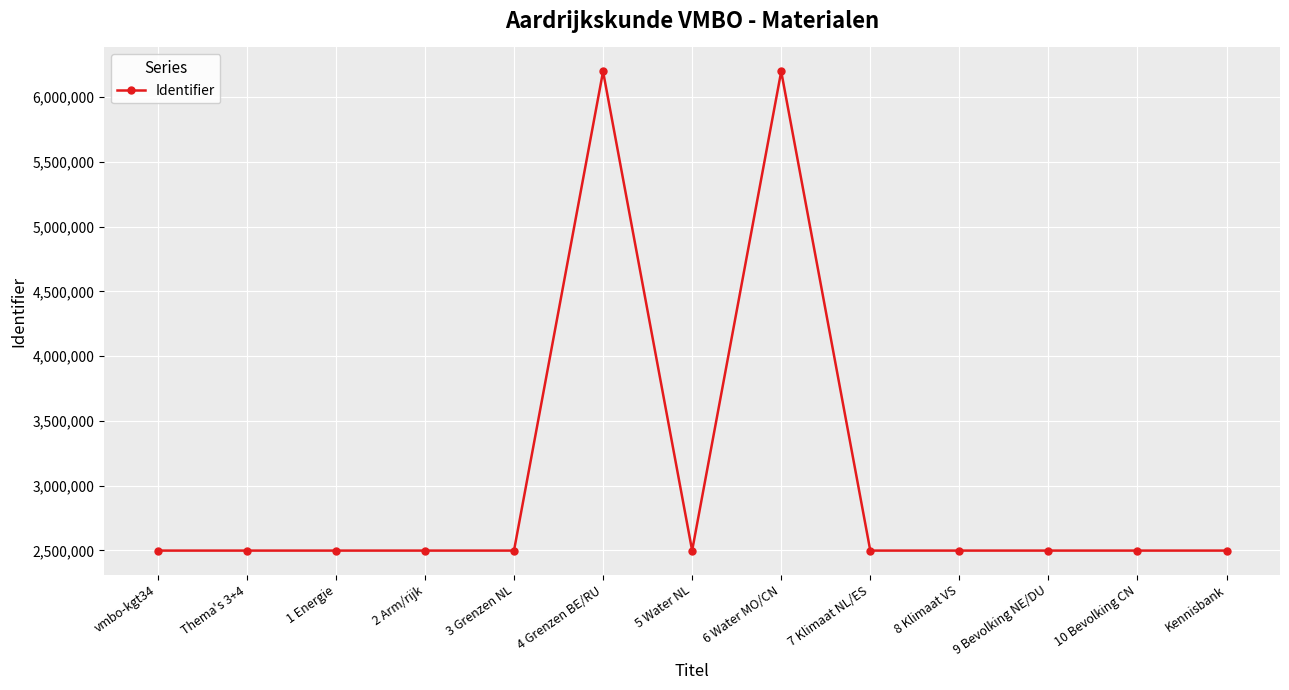

What position from the right is 5 Water NL?

7